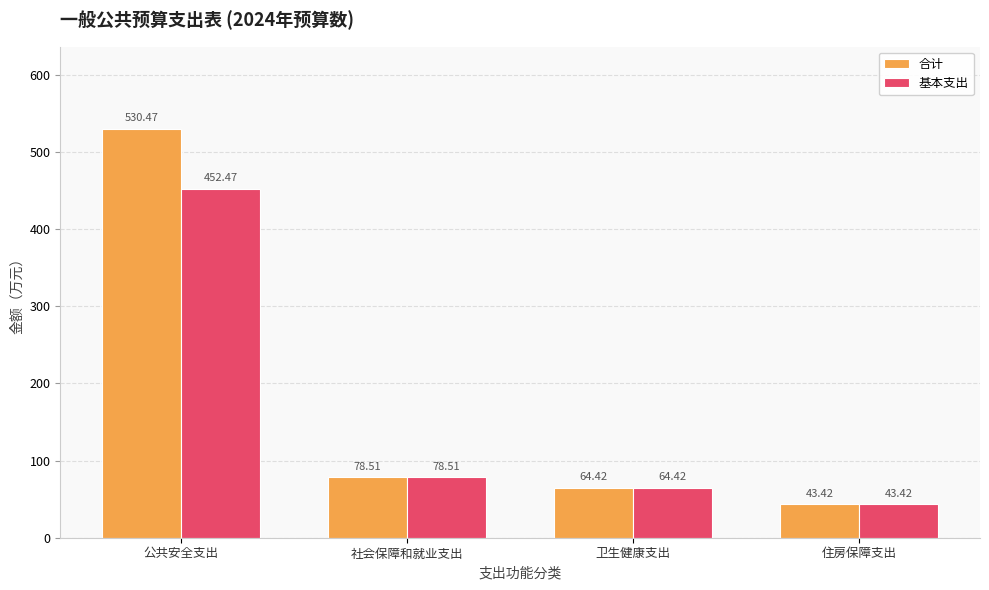

Reading right to left, transcribe all the data shown in this chart.

合计: 43.4	64.4	78.5	530.5
基本支出: 43.4	64.4	78.5	452.5